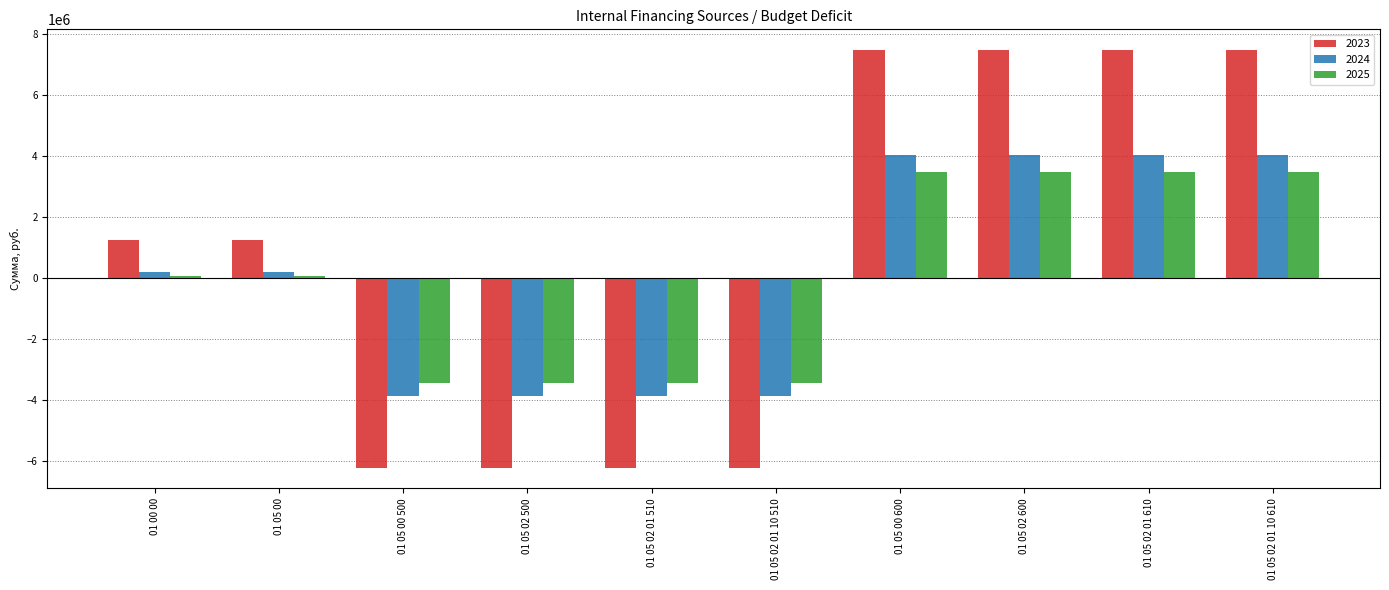

List the series in order of their peak value, lowest first.

2025, 2024, 2023